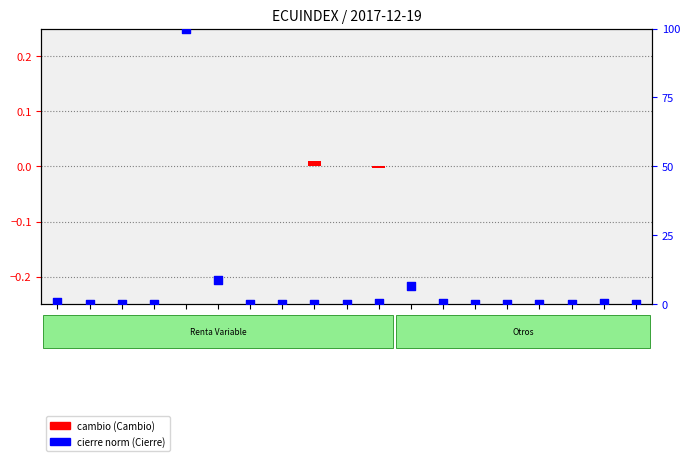

Which series has the largest total across all categories?

cierre norm (Cierre)